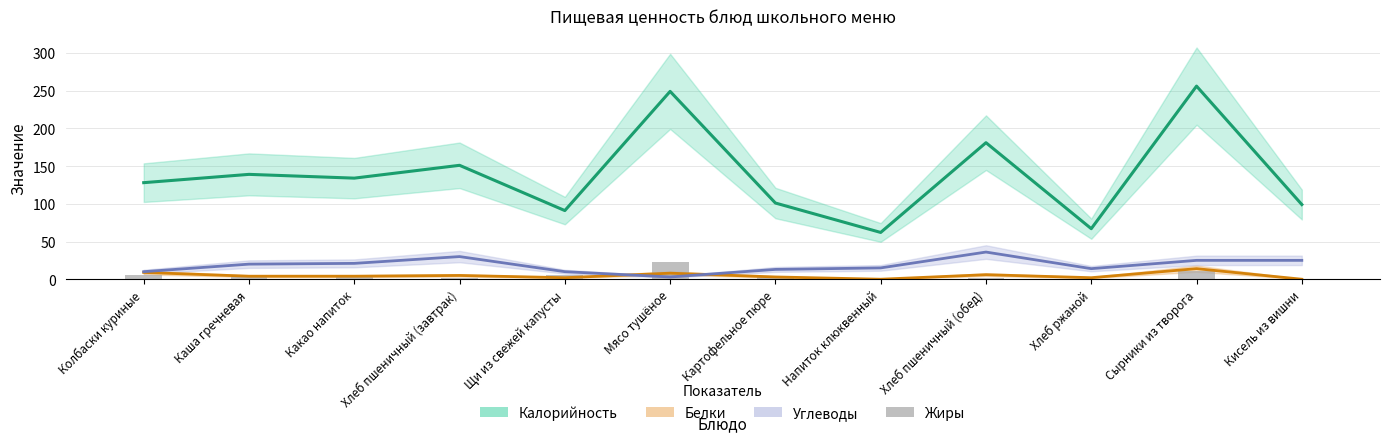

Which category has the lowest value across all series?

Напиток клюквенный